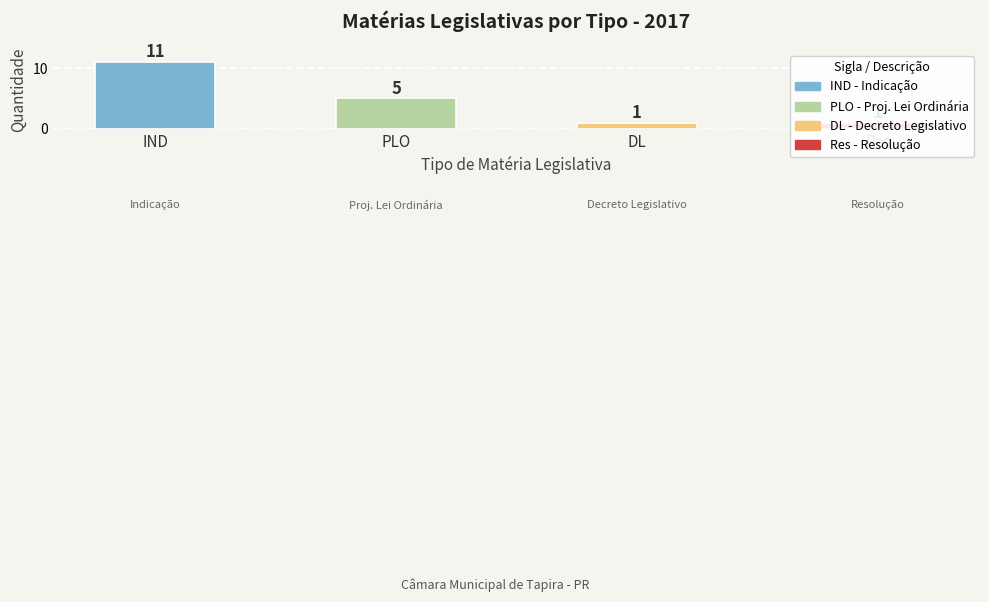

How many values are below 5?

2